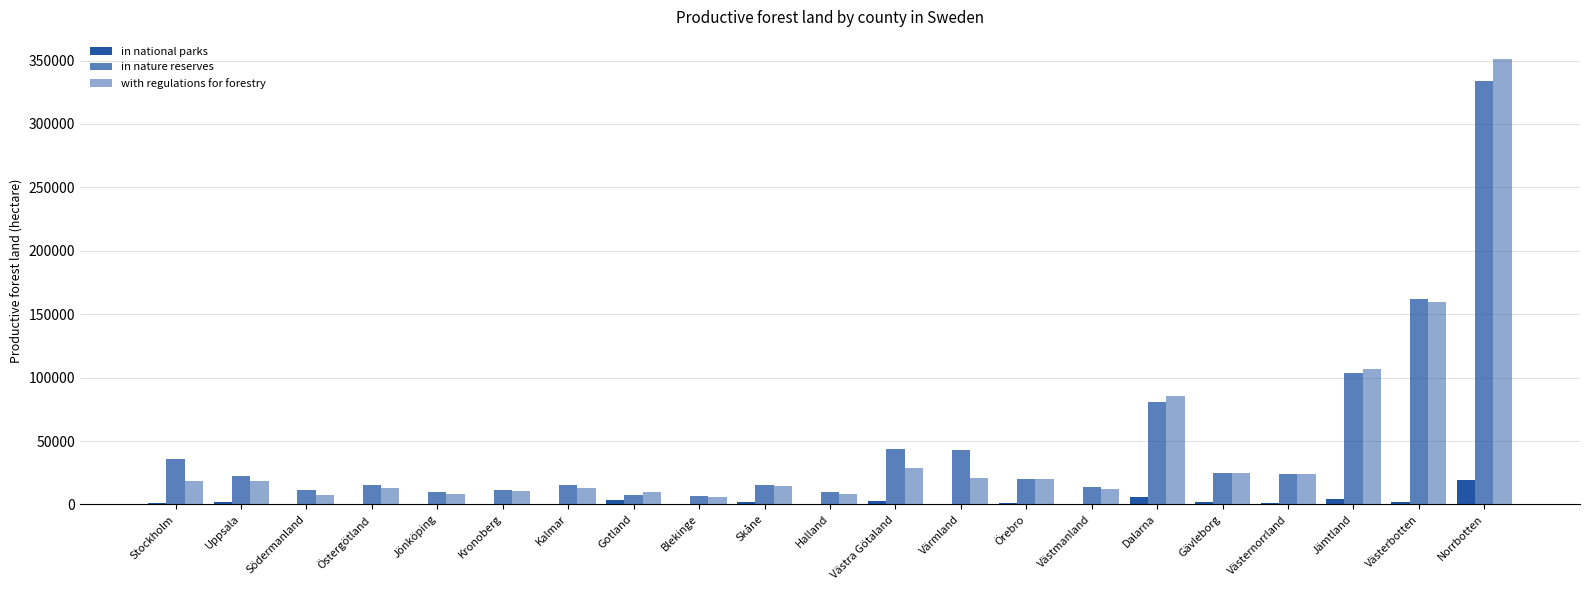

How many series are shown in this chart?

3